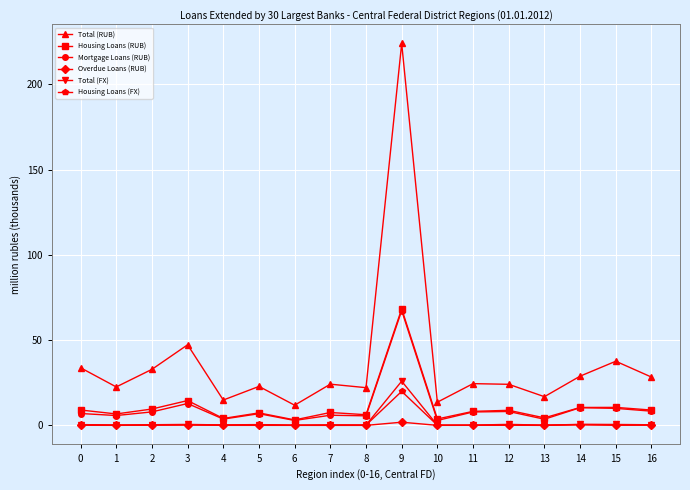

The Mortgage Loans (RUB) series shows 8.2 at 12. True or false?

True